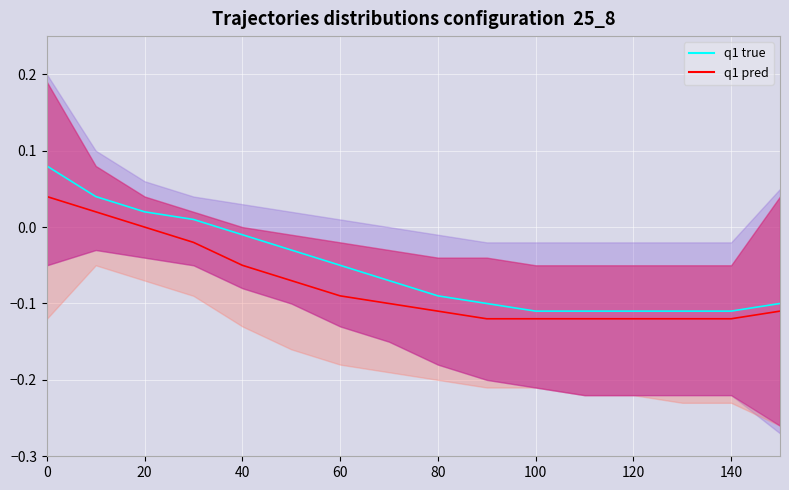

True or false: q1 true and q1 pred cross at least once.

False